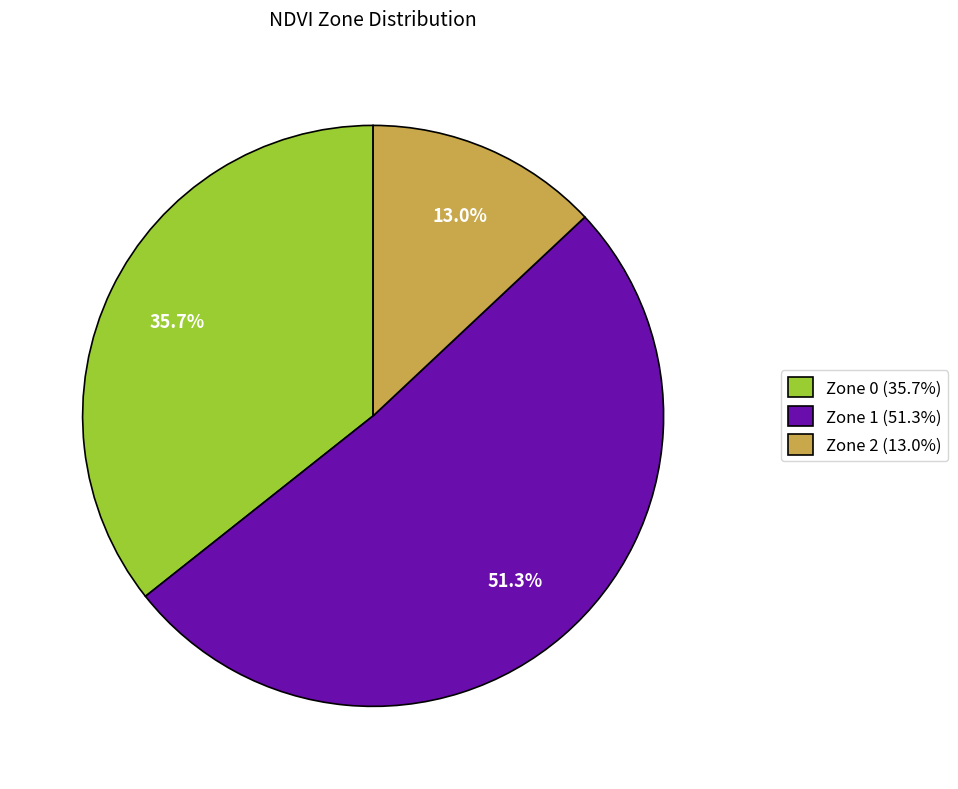

To the nearest percent, what percentage of the pie is Zone 1?

51%